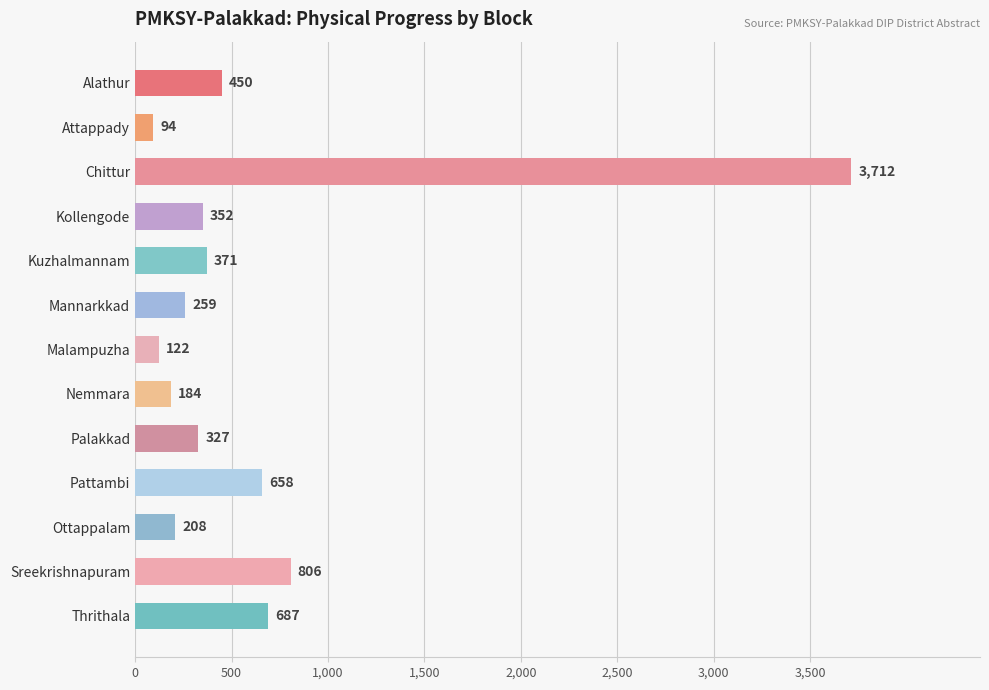

Rank the categories by value from highest to lowest.

Chittur, Sreekrishnapuram, Thrithala, Pattambi, Alathur, Kuzhalmannam, Kollengode, Palakkad, Mannarkkad, Ottappalam, Nemmara, Malampuzha, Attappady